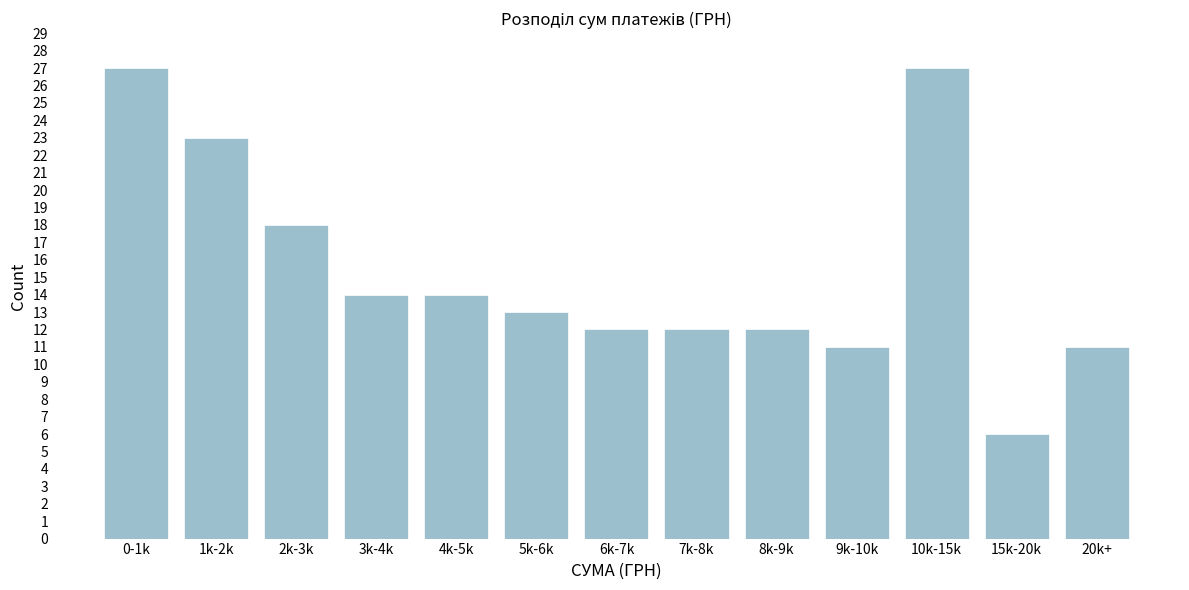

Reading left to right, extract all data points from this chart.

0-1k=27	1k-2k=23	2k-3k=18	3k-4k=14	4k-5k=14	5k-6k=13	6k-7k=12	7k-8k=12	8k-9k=12	9k-10k=11	10k-15k=27	15k-20k=6	20k+=11